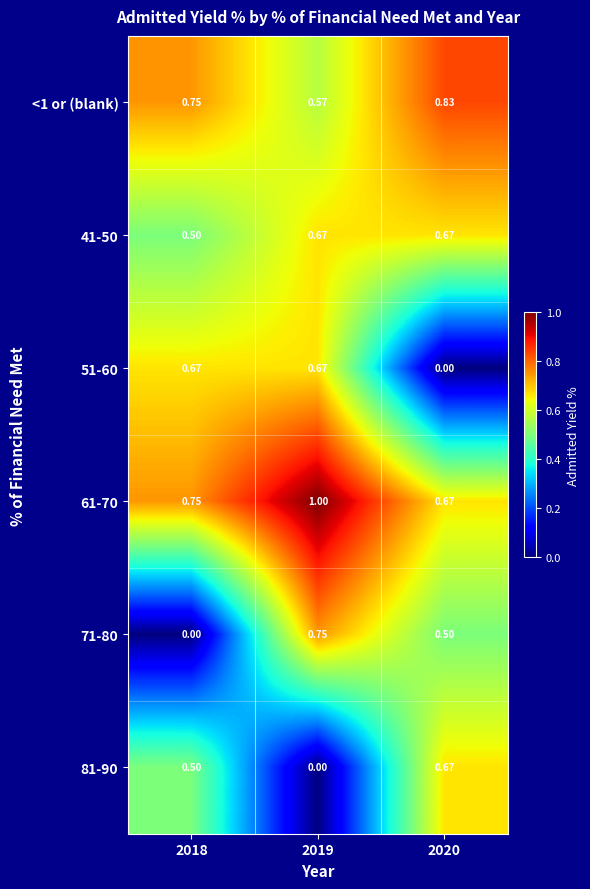

Is the value of 51-60 at 2018 greater than the value of 61-70 at 2018?

No